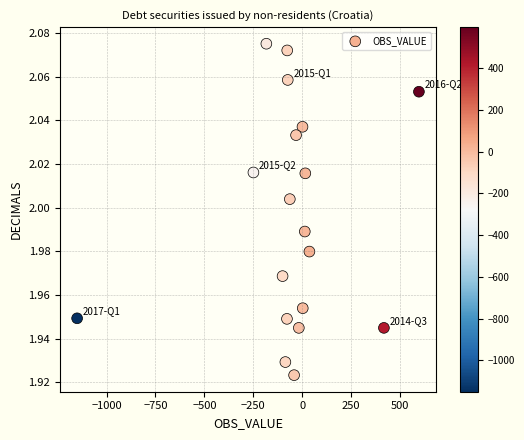

What is the range of X values (max minus min)?

1747.6